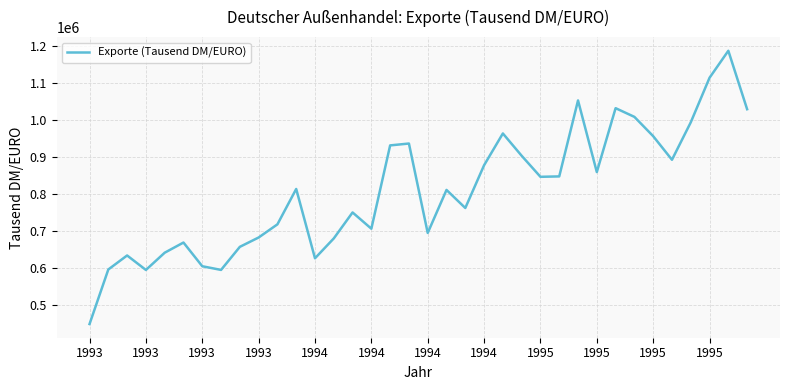

What is the smallest value displayed?

448558